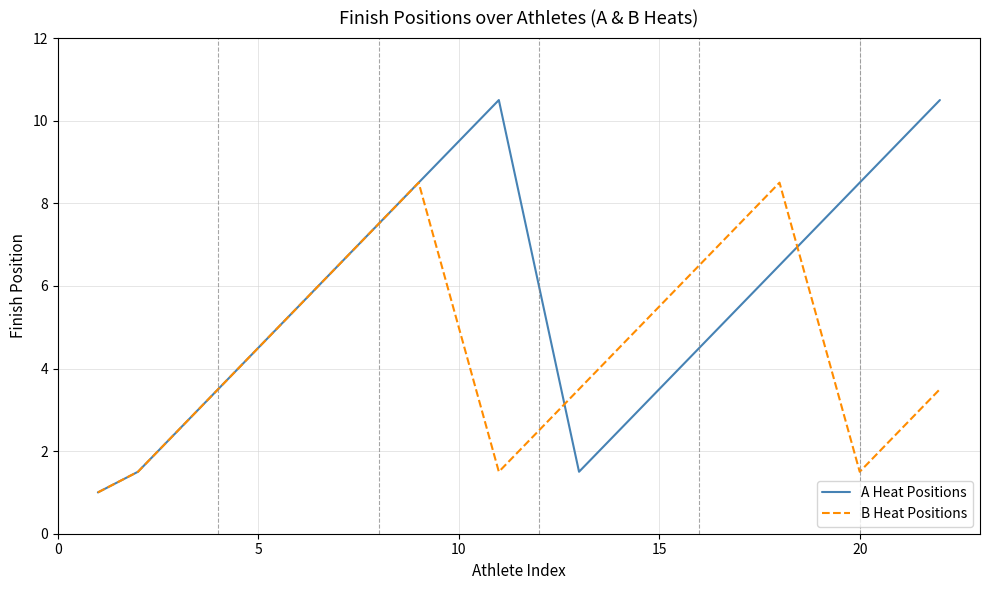

How many lines are shown in the chart?

2